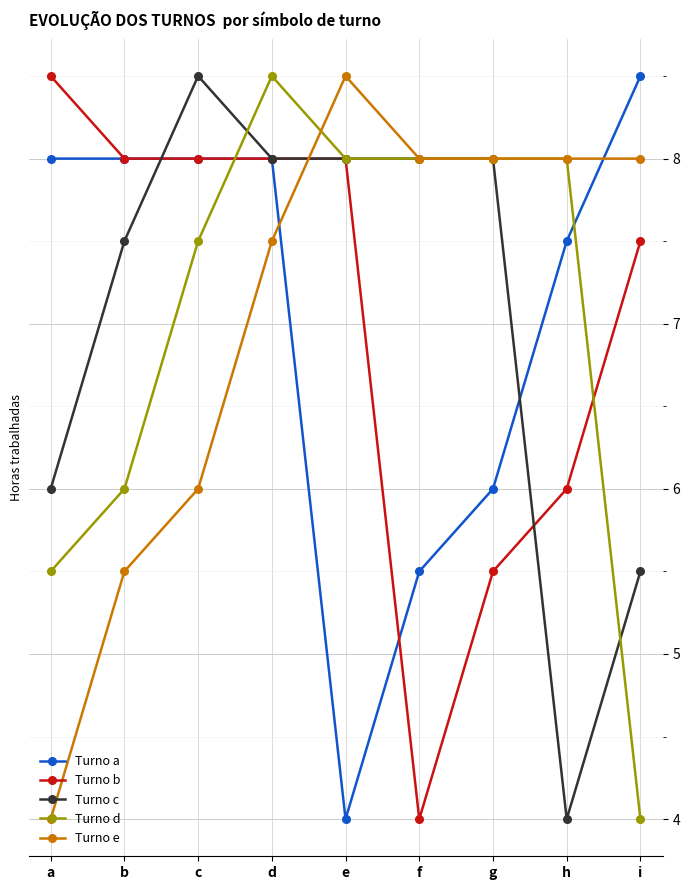

At which category is the sum across all series the highest?

d